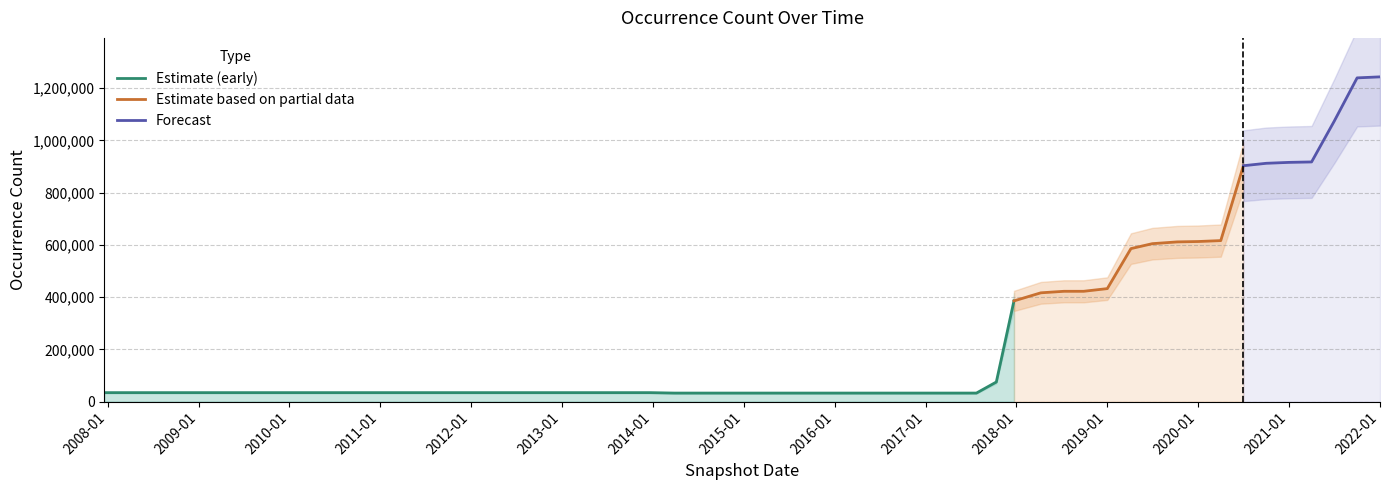

True or false: the data shows 422358 at 2018-07-11.

True